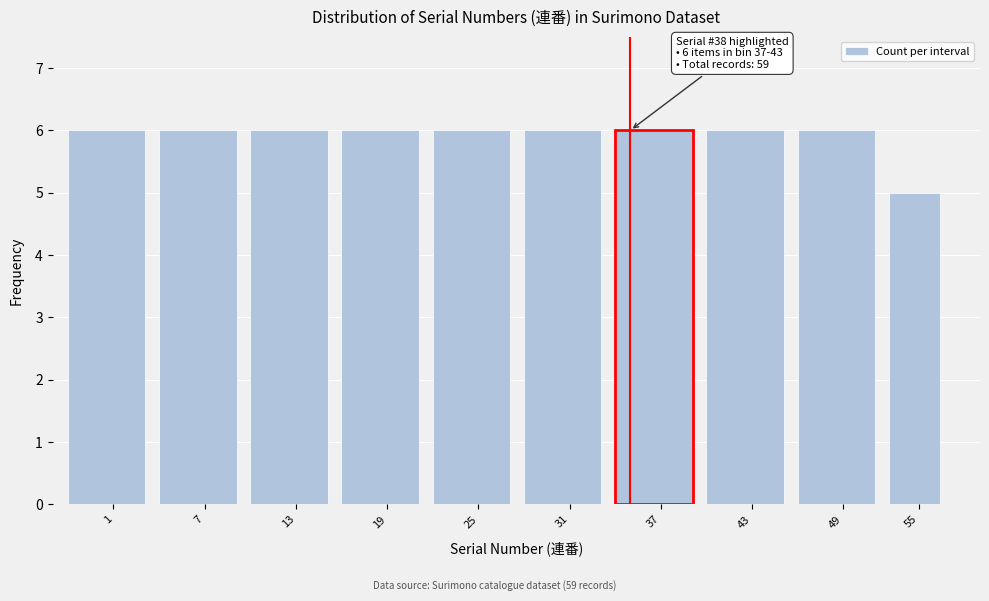

Reading right to left, list all the values displayed in this chart.

55=5	49=6	43=6	37=6	31=6	25=6	19=6	13=6	7=6	1=6